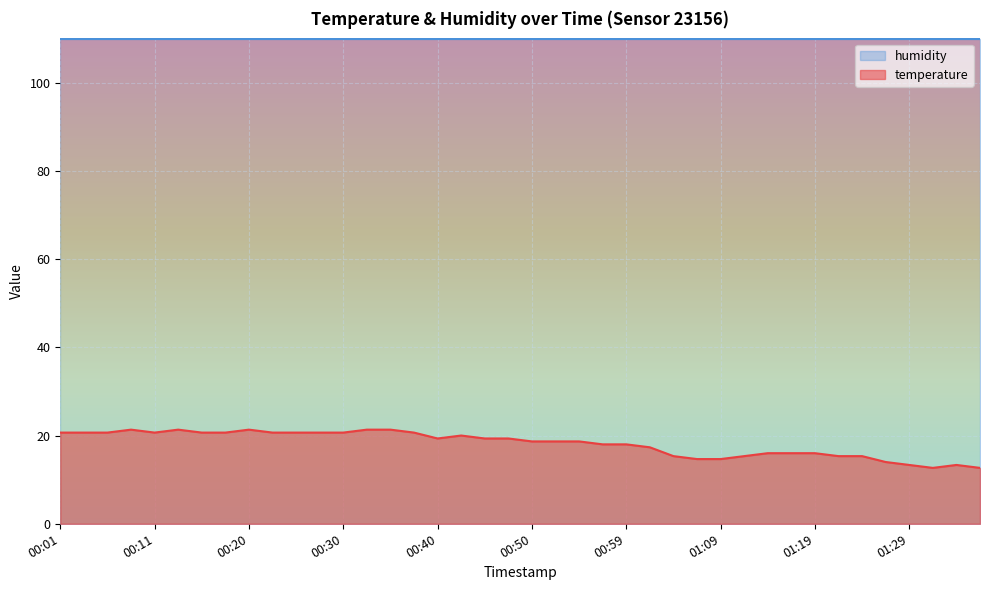

What is the label of the 18th point from the left?

00:42